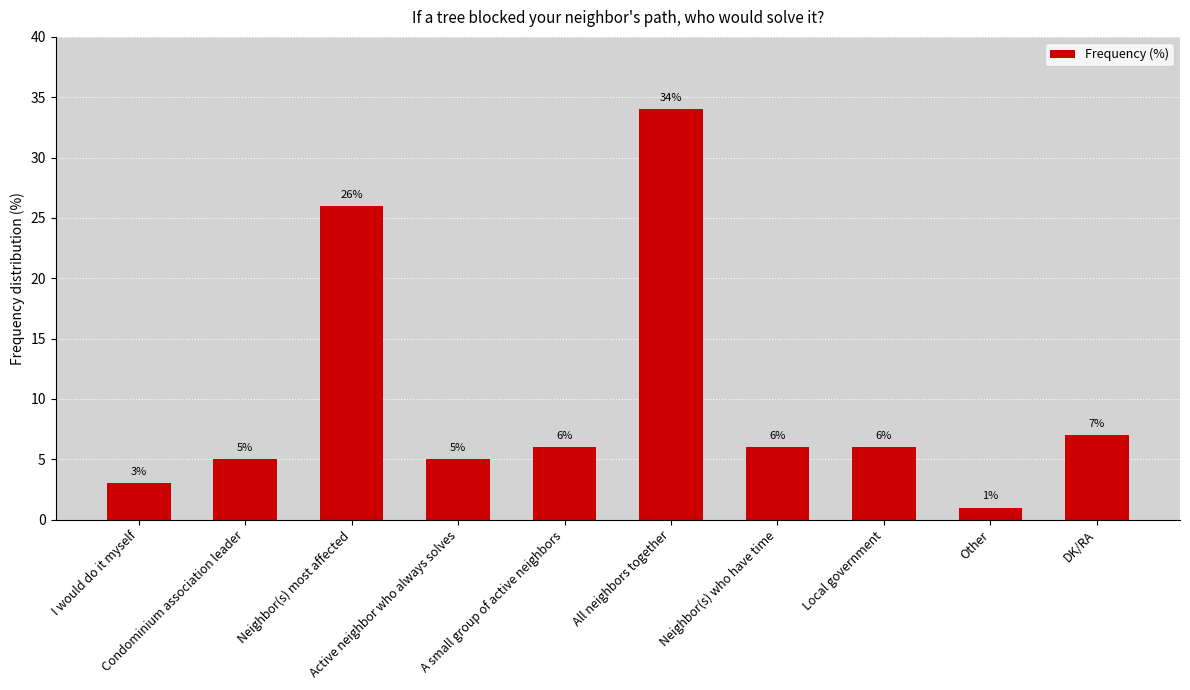

Reading left to right, list all the values displayed in this chart.

I would do it myself=3	Condominium association leader=5	Neighbor(s) most affected=26	Active neighbor who always solves=5	A small group of active neighbors=6	All neighbors together=34	Neighbor(s) who have time=6	Local government=6	Other=1	DK/RA=7